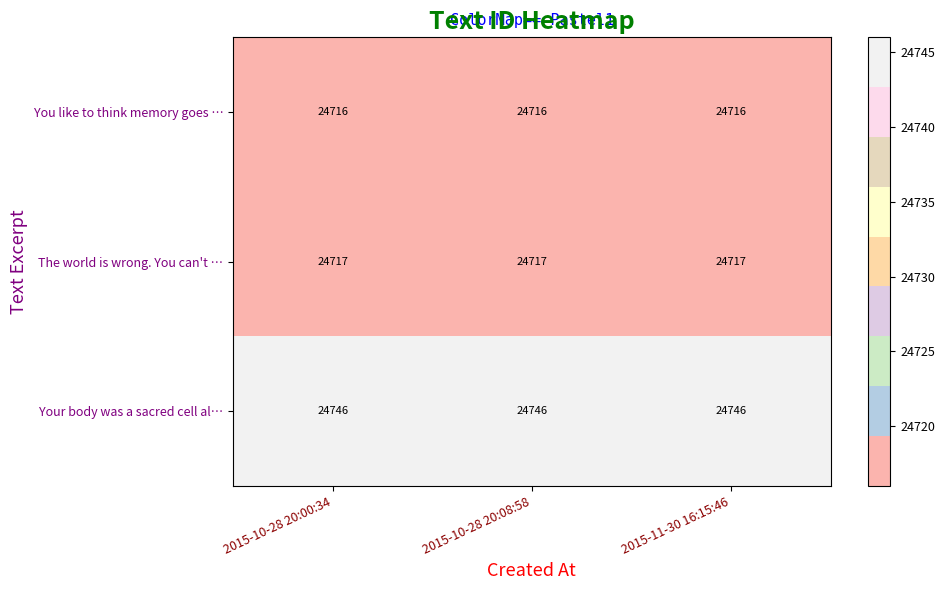

Rank the series by their maximum value, from highest to lowest.

Your body was a sacred cell al…, The world is wrong. You can't …, You like to think memory goes …